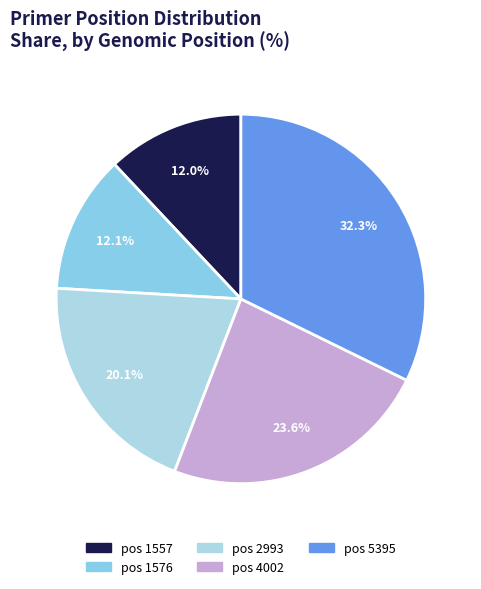

Count the number of slices in the pie.

5